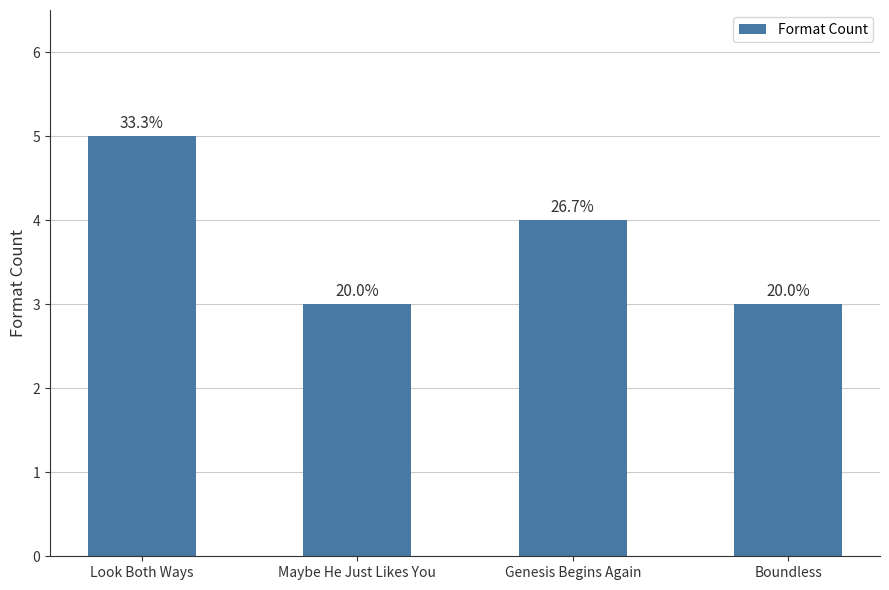

The chart shows a value of 5 at Boundless. True or false?

False